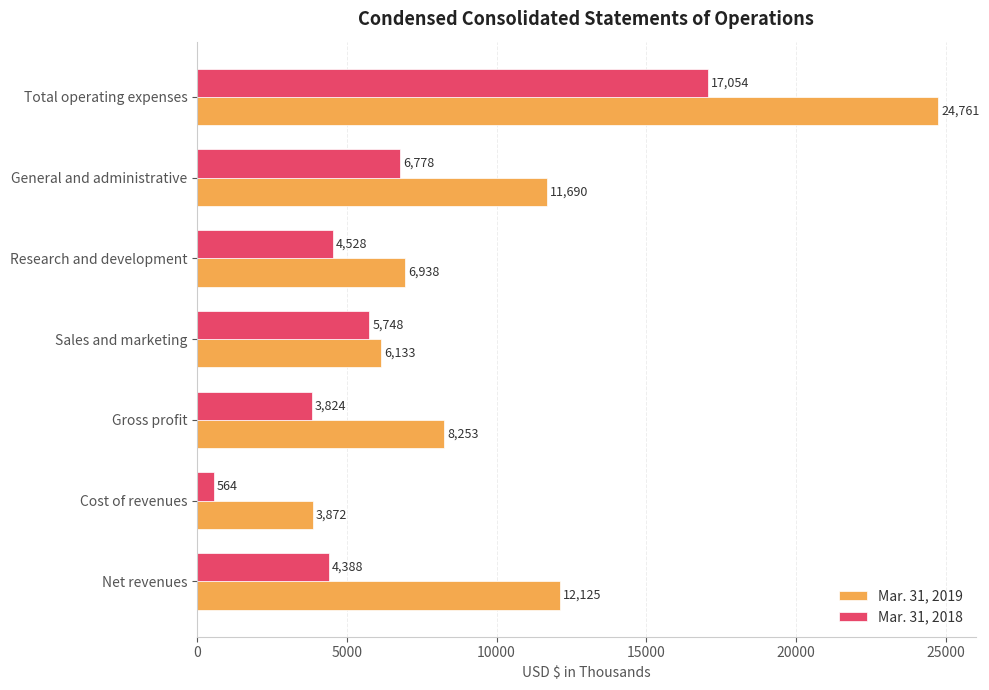

How many values in the Mar. 31, 2019 series are below 8253?

3